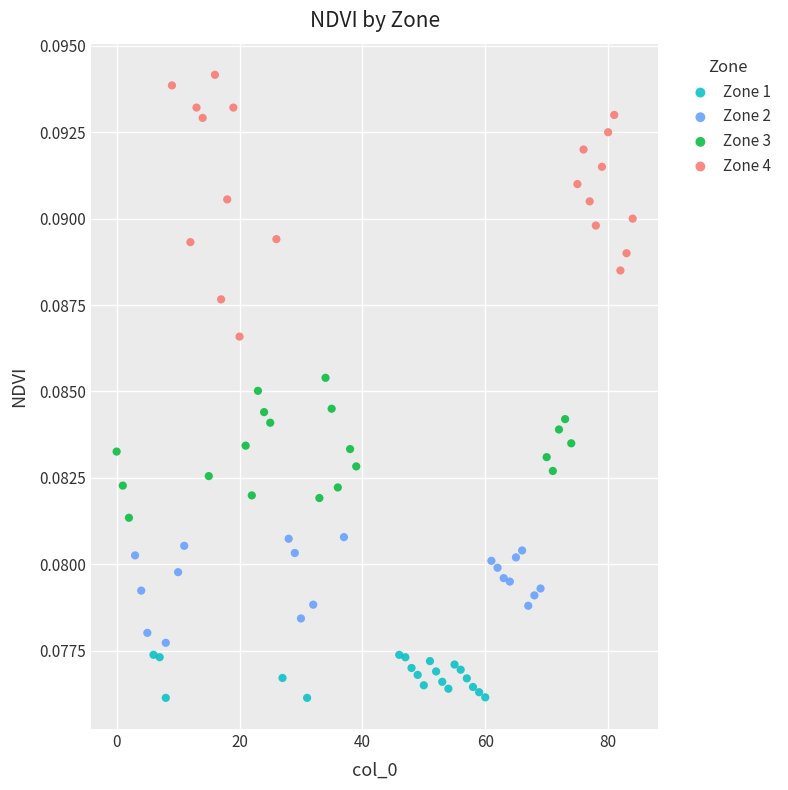

Which series reaches the minimum Y coordinate?

Zone 1